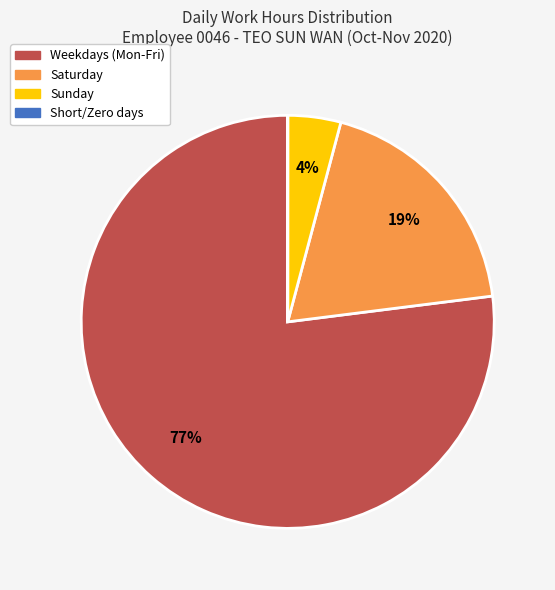

Is there any slice that represents more than half of the pie?

Yes